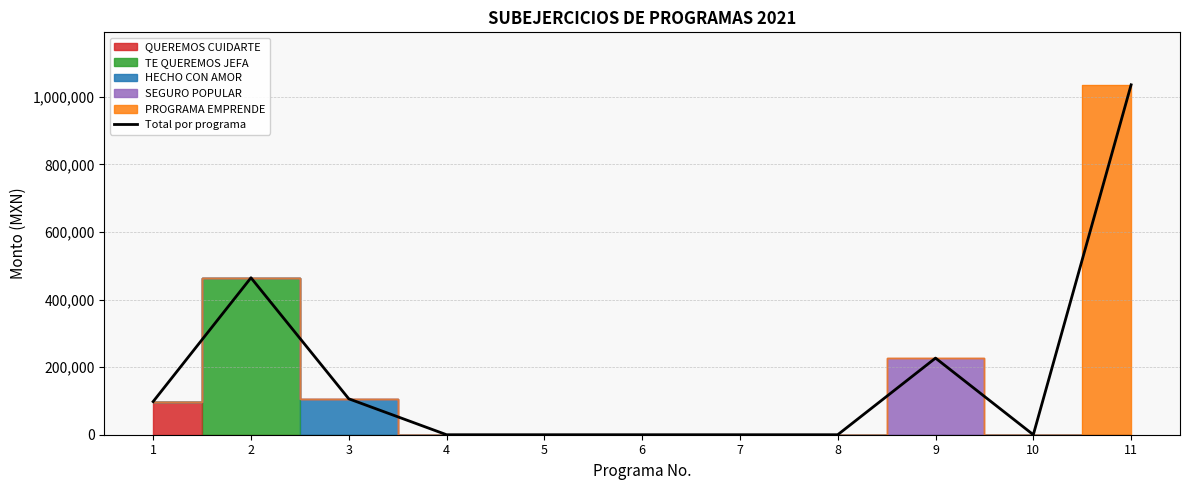

Approximately how many times larger is the value at 11 compared to 9?

4.6